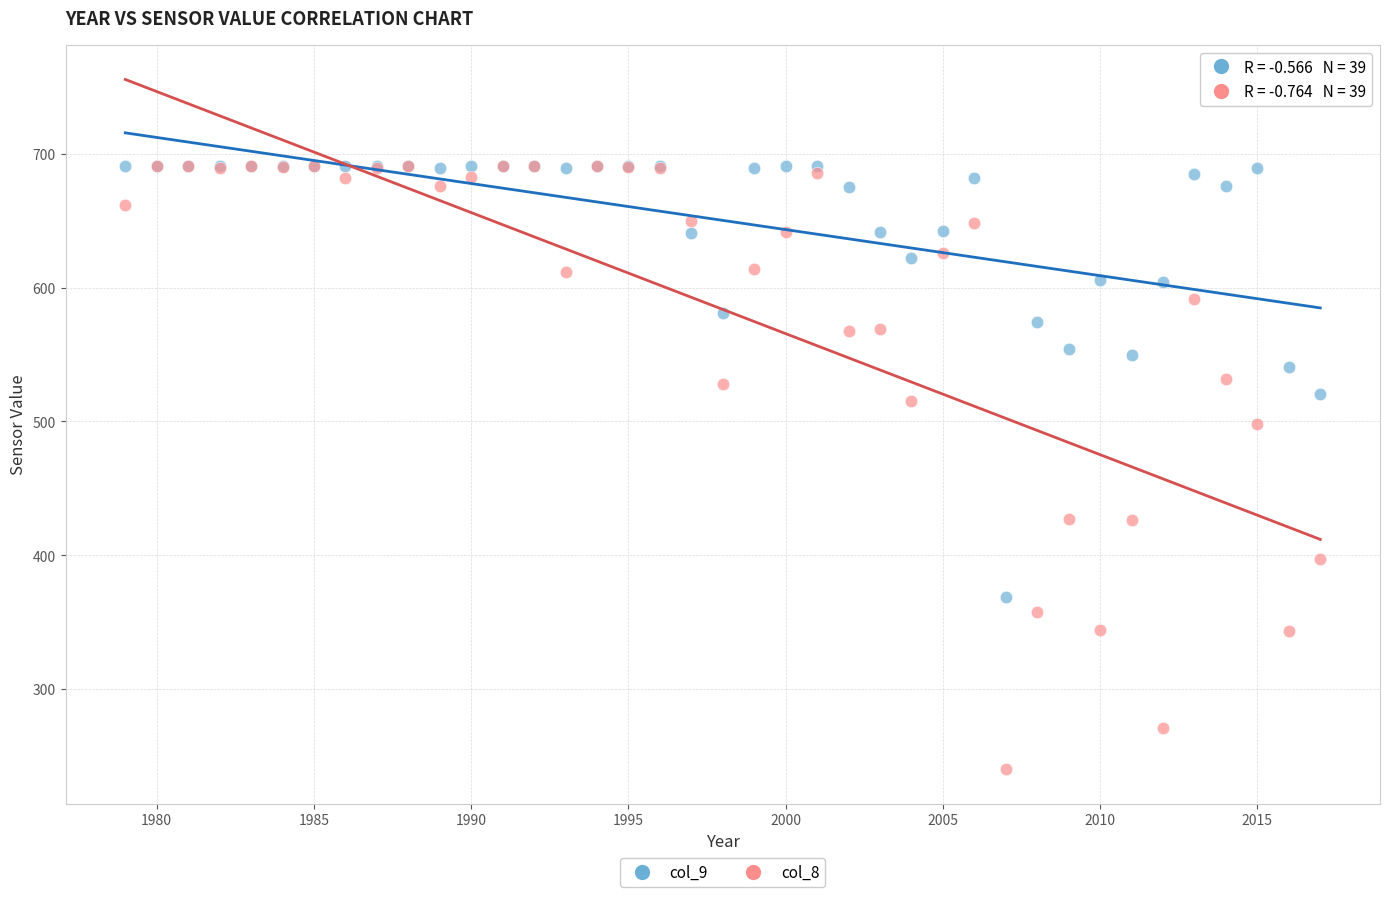

What are all the series names shown in the legend?

col_9, col_8